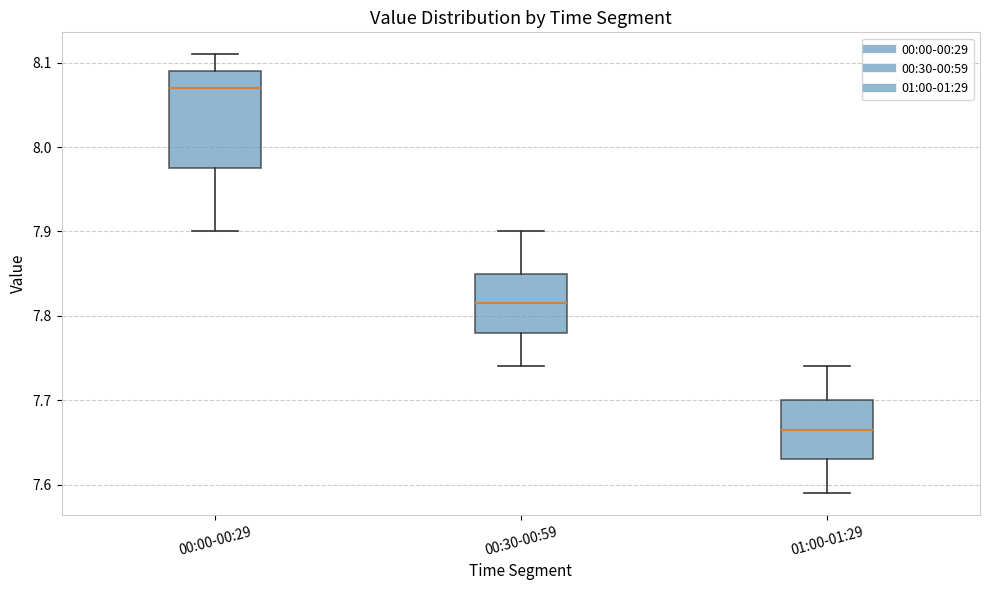

Reading left to right, read every box against the y-axis: the position of its median line, the range the box covers, and the ends of its whiskers. The values are not printed on the chart, so give them approximately, as read against the axis.

00:00-00:29: median 8.07, box 7.98 to 8.09, whiskers 7.90 to 8.11
00:30-00:59: median 7.82, box 7.78 to 7.85, whiskers 7.74 to 7.90
01:00-01:29: median 7.67, box 7.63 to 7.70, whiskers 7.59 to 7.74